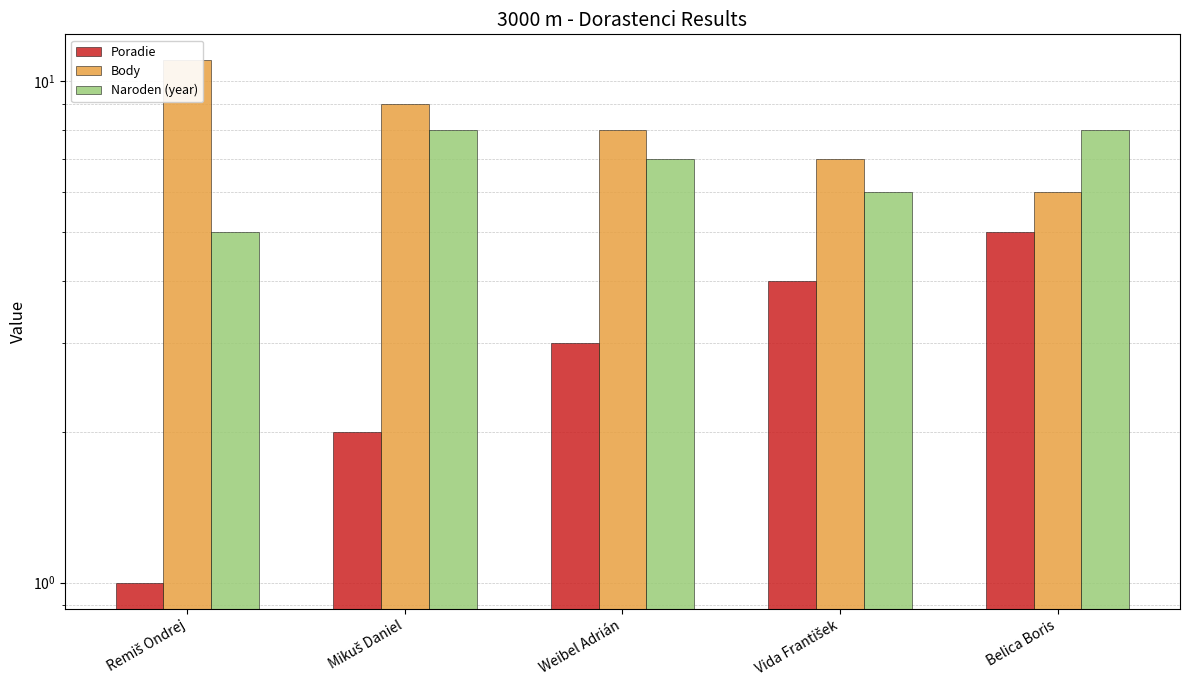

The value of Body at Belica Boris is 6. True or false?

True